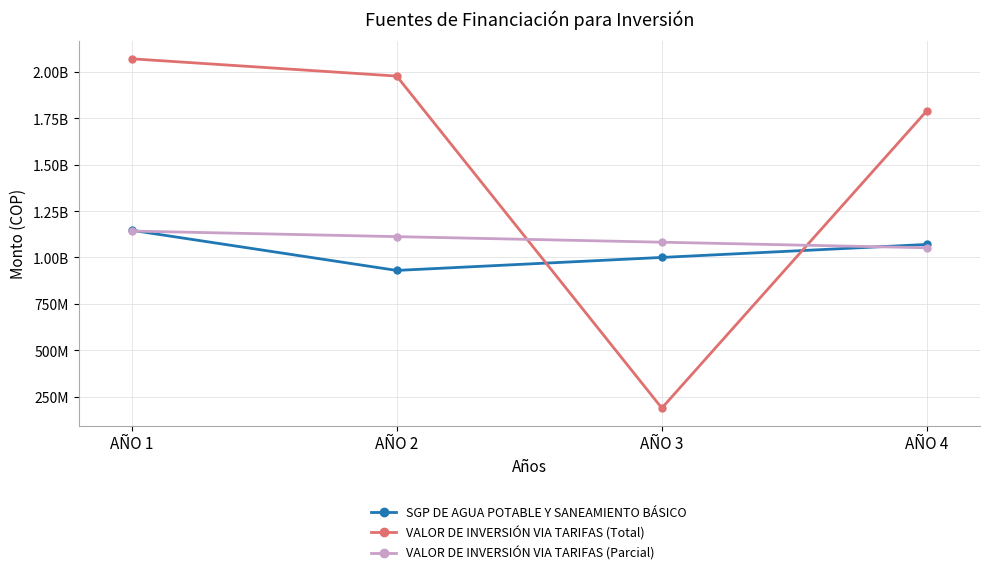

At which label is VALOR DE INVERSIÓN VIA TARIFAS (Parcial) closest to 1097076444?

AÑO 3